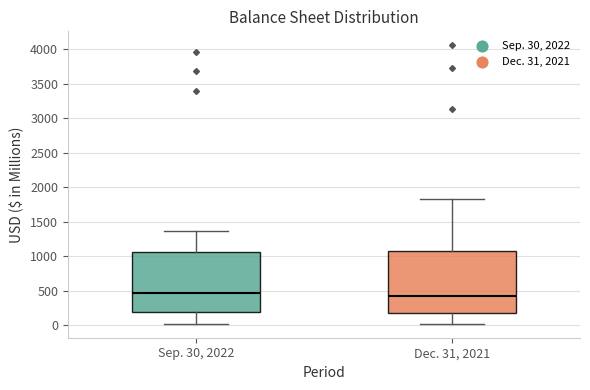

Reading left to right, transcribe this box plot: for each box, give where its median line is, the range the box spans, and where its two whiskers end, as read against the y-axis. The values are not printed on the chart, so give them approximately, as read against the axis.

Sep. 30, 2022: median 450, box 200 to 1050, whiskers 50 to 1350
Dec. 31, 2021: median 450, box 200 to 1050, whiskers 0 to 1850